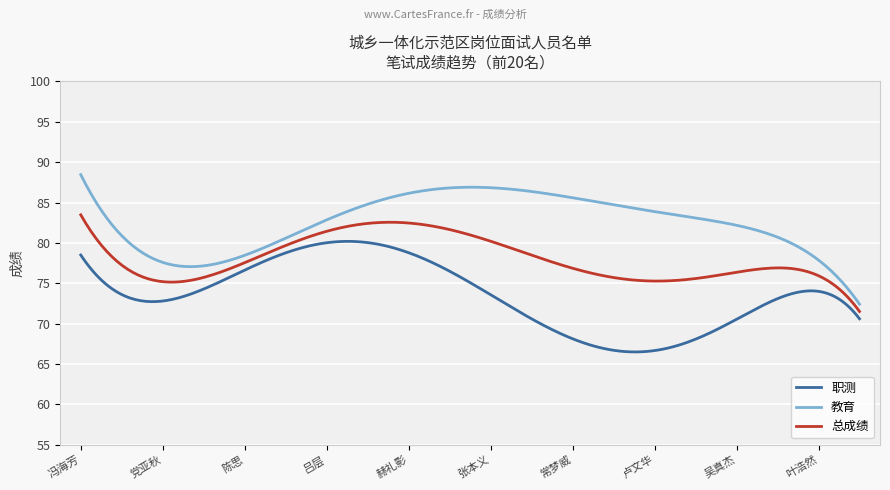

True or false: 教育 and 总成绩 cross at least once.

False